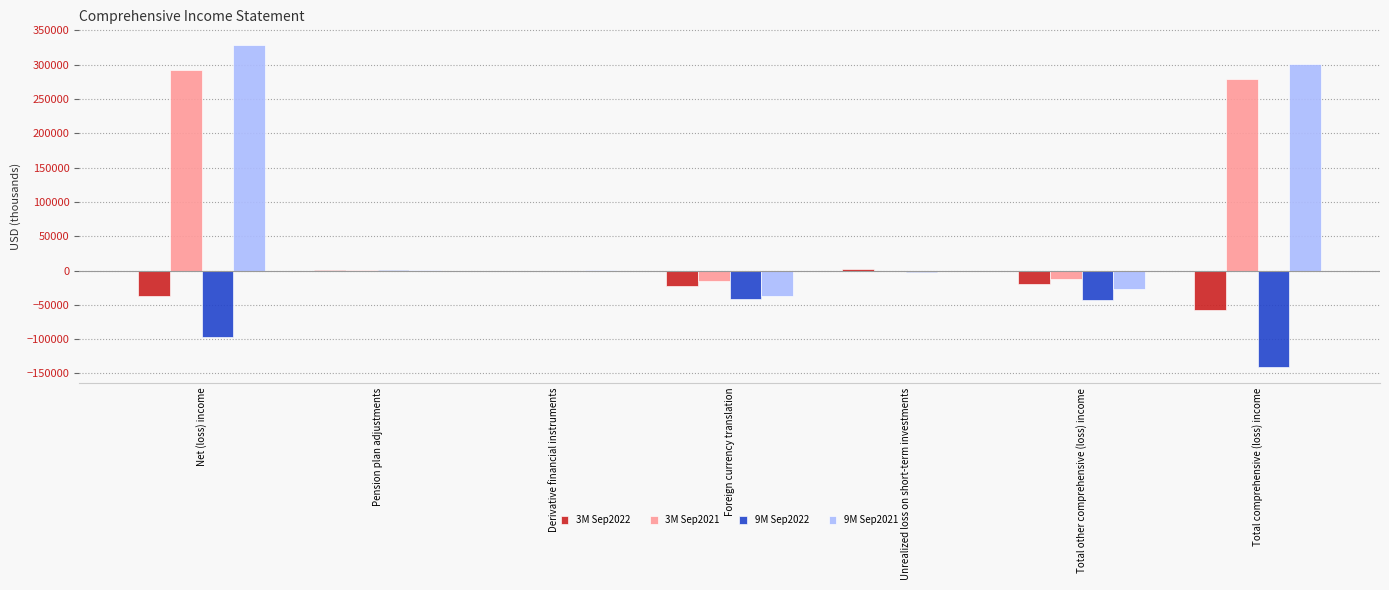

Which series has the largest range (max minus min)?

9M Sep2021